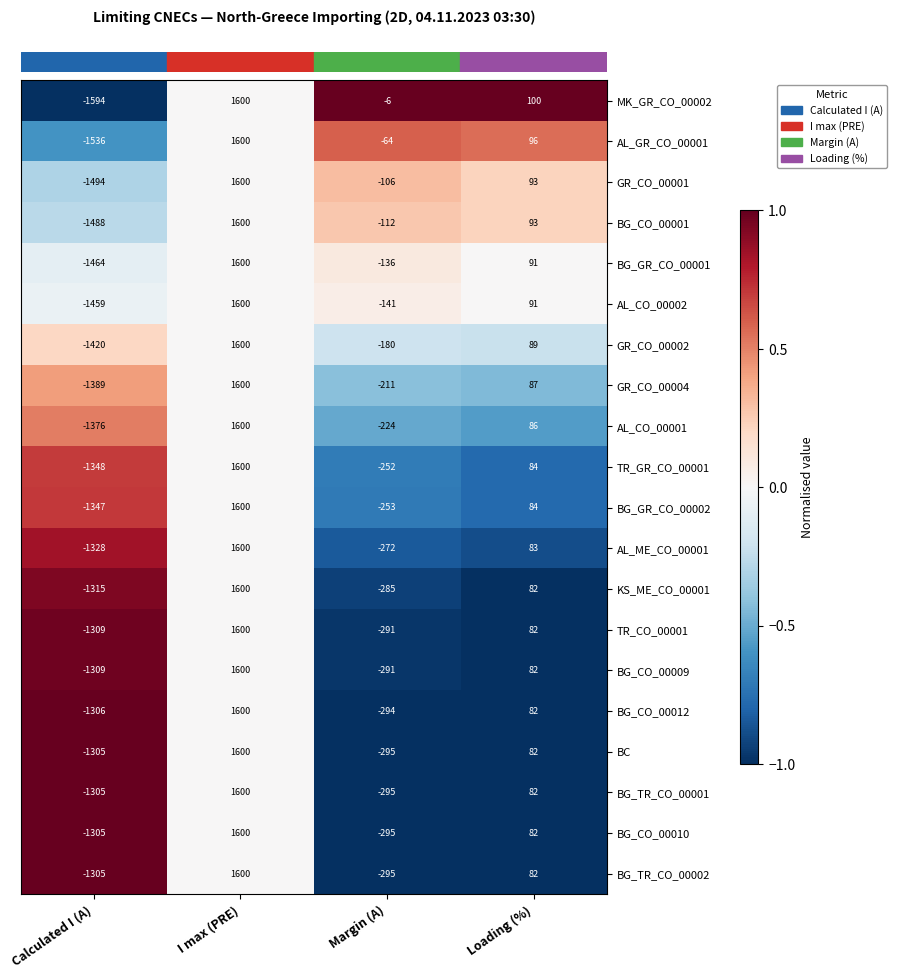

What is the maximum value shown in the chart?

1600